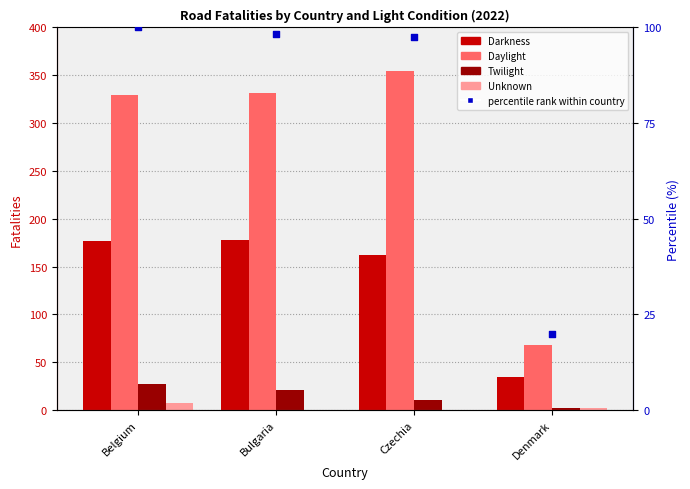

What is the total value across all series at Czechia?

624.6